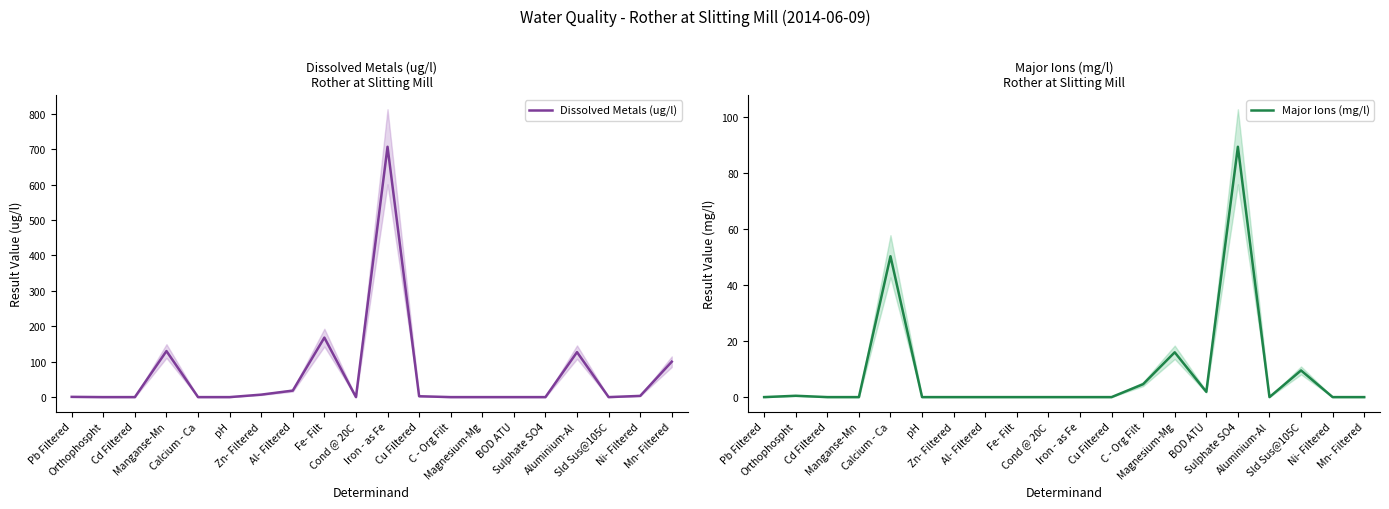

Reading left to right, extract all data points from this chart.

Dissolved Metals (ug/l): Pb Filtered=0.7	Orthophospht=0.0	Cd Filtered=0.0	Manganse-Mn=130.0	Calcium - Ca=0.0	pH=0.0	Zn- Filtered=7.0	Al- Filtered=18.4	Fe- Filt=168.0	Cond @ 20C=0.0	Iron - as Fe=707.0	Cu Filtered=2.4	C - Org Filt=0.0	Magnesium-Mg=0.0	BOD ATU=0.0	Sulphate SO4=0.0	Aluminium-Al=127.0	Sld Sus@105C=0.0	Ni- Filtered=3.4	Mn- Filtered=100.0
Major Ions (mg/l): Pb Filtered=0.0	Orthophospht=0.5	Cd Filtered=0.0	Manganse-Mn=0.0	Calcium - Ca=50.3	pH=0.0	Zn- Filtered=0.0	Al- Filtered=0.0	Fe- Filt=0.0	Cond @ 20C=0.0	Iron - as Fe=0.0	Cu Filtered=0.0	C - Org Filt=4.6	Magnesium-Mg=16.0	BOD ATU=1.9	Sulphate SO4=89.4	Aluminium-Al=0.0	Sld Sus@105C=9.5	Ni- Filtered=0.0	Mn- Filtered=0.0